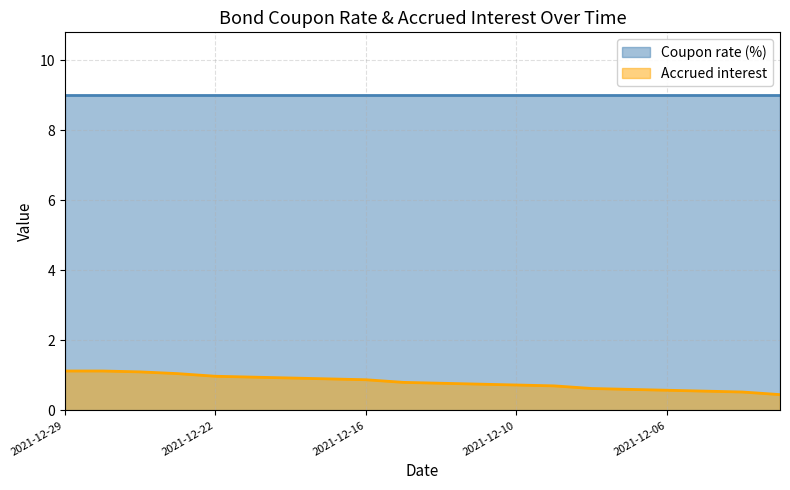

List the labels in order of value, smallest first.

2021-12-01, 2021-12-02, 2021-12-03, 2021-12-06, 2021-12-07, 2021-12-08, 2021-12-09, 2021-12-10, 2021-12-13, 2021-12-14, 2021-12-15, 2021-12-16, 2021-12-17, 2021-12-20, 2021-12-21, 2021-12-22, 2021-12-23, 2021-12-27, 2021-12-29, 2021-12-28